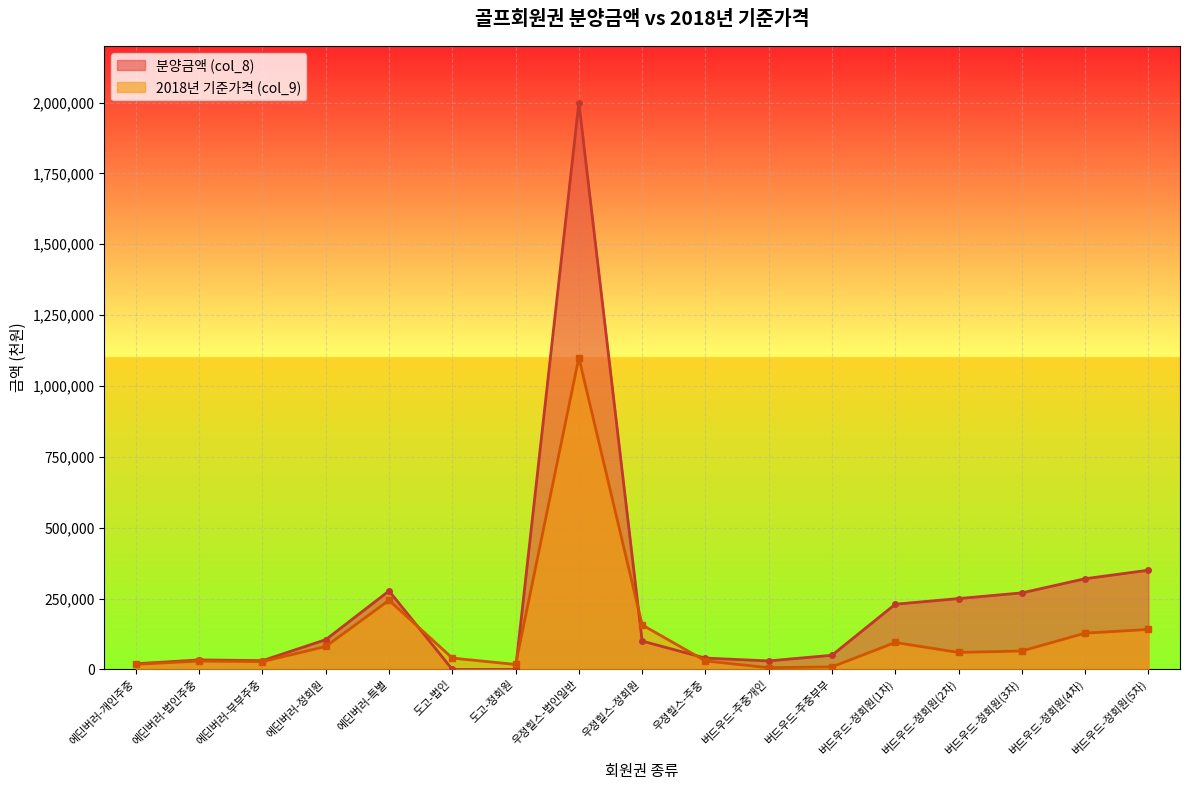

What position from the right is 버드우드-정회원(1차)?

5